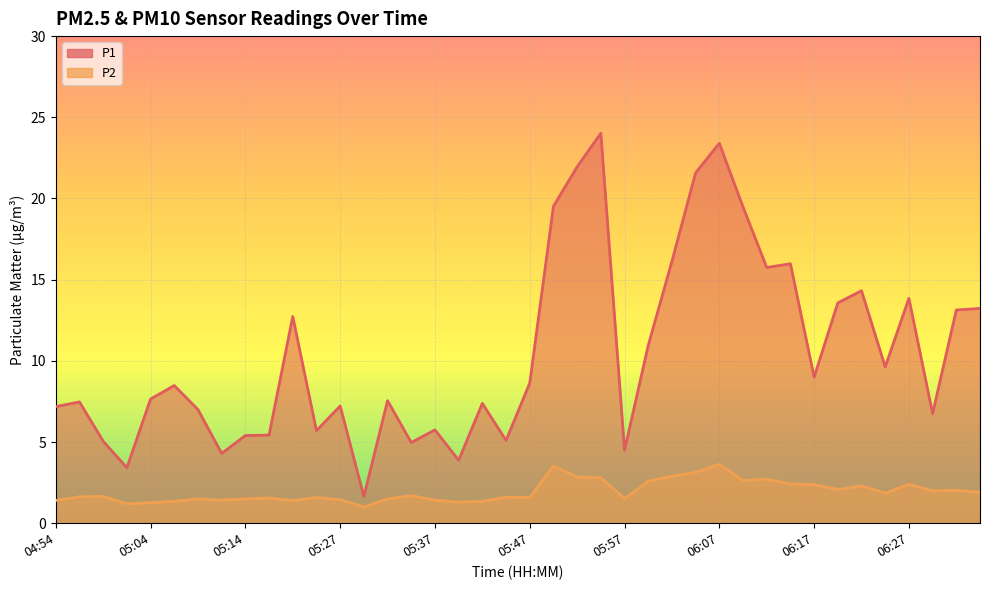

Which series has the largest total across all categories?

P1